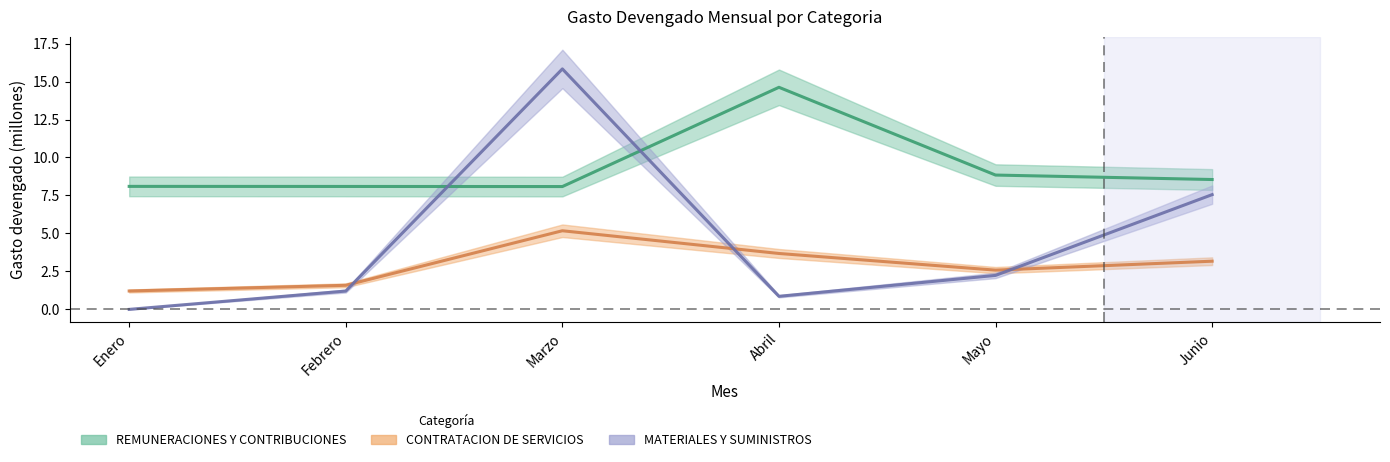

What are all the series names shown in the legend?

REMUNERACIONES Y CONTRIBUCIONES, CONTRATACION DE SERVICIOS, MATERIALES Y SUMINISTROS